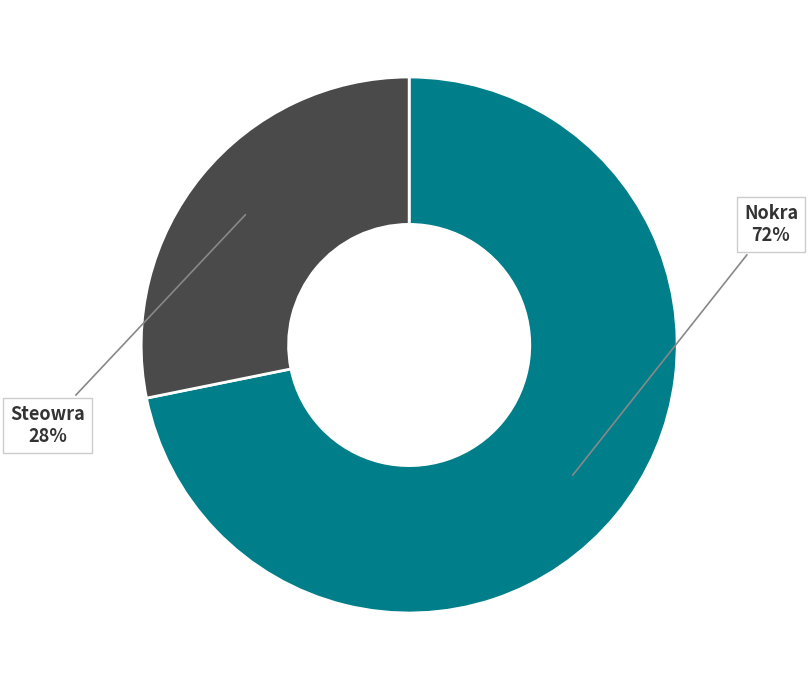

To the nearest percent, what is the average slice percentage?

50%